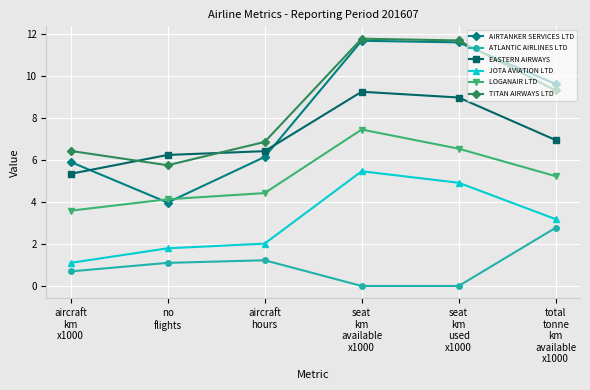

Which series has the largest range (max minus min)?

AIRTANKER SERVICES LTD